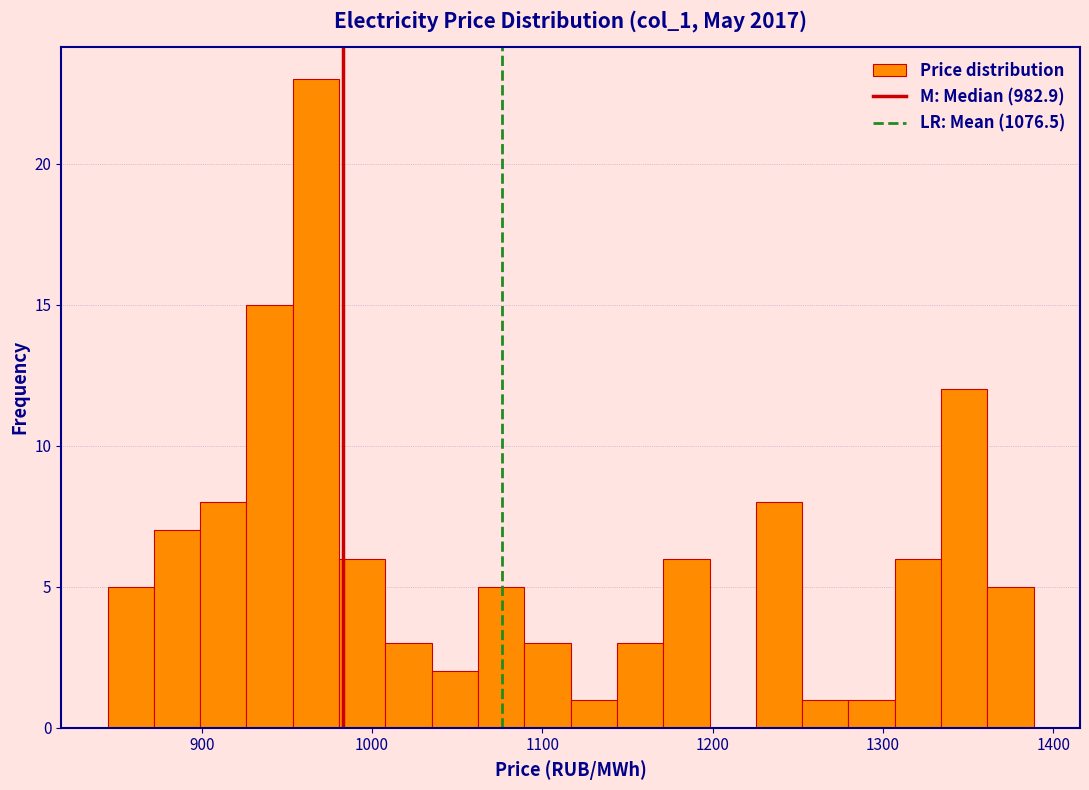

Read against the x-axis, roughly where is the centre of the tallest bar?

970